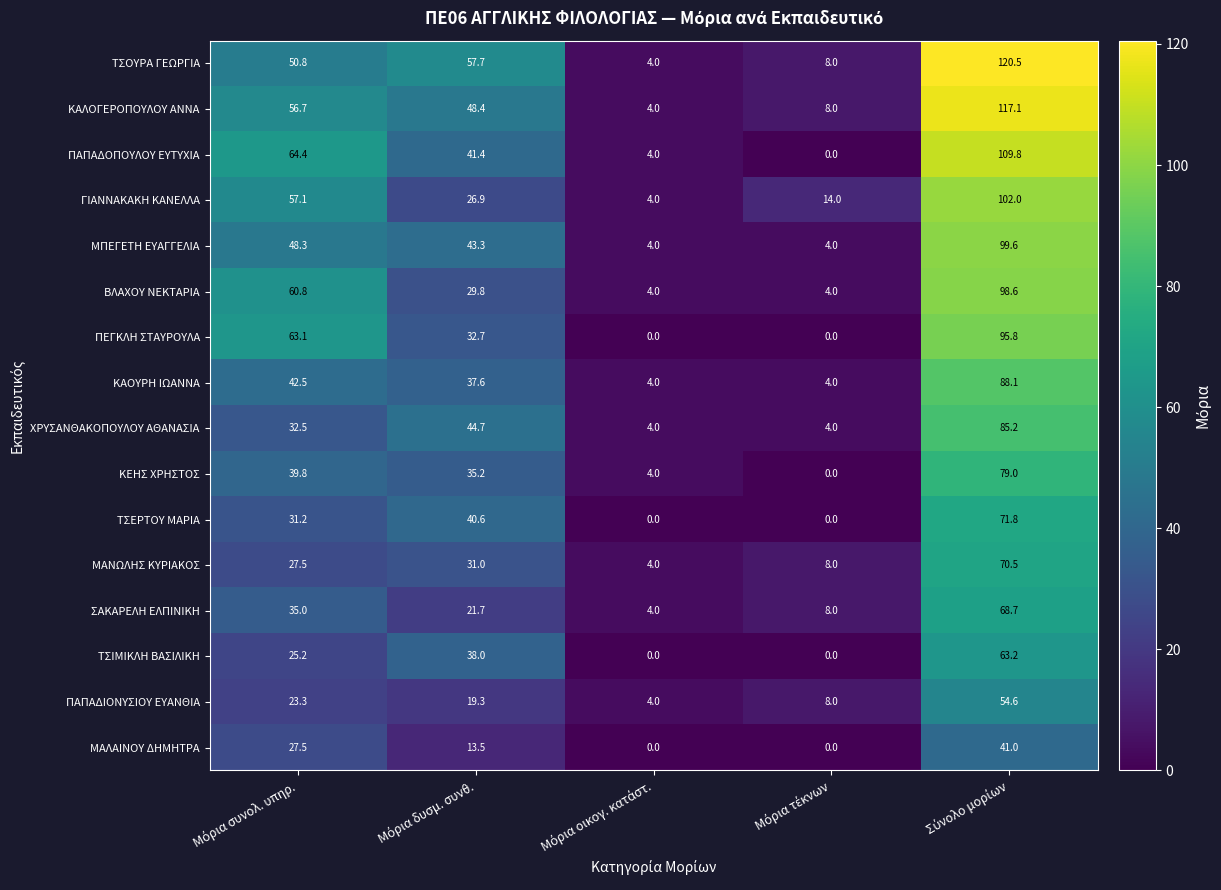

What is the lowest value of the ΚΑΟΥΡΗ ΙΩΑΝΝΑ series?

4.0